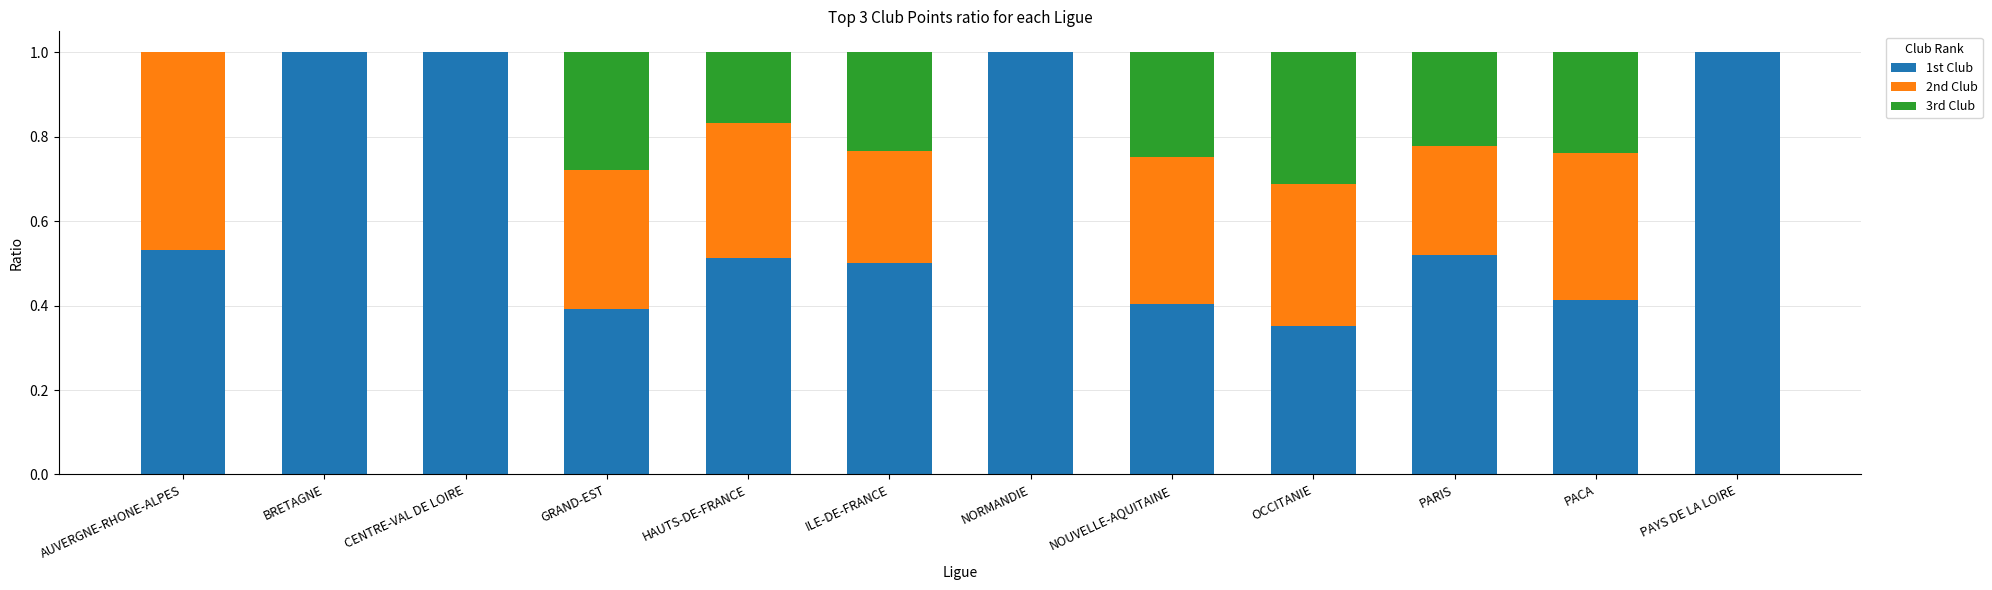

What is the sum of the 1st Club values at BRETAGNE and GRAND-EST?

1.4